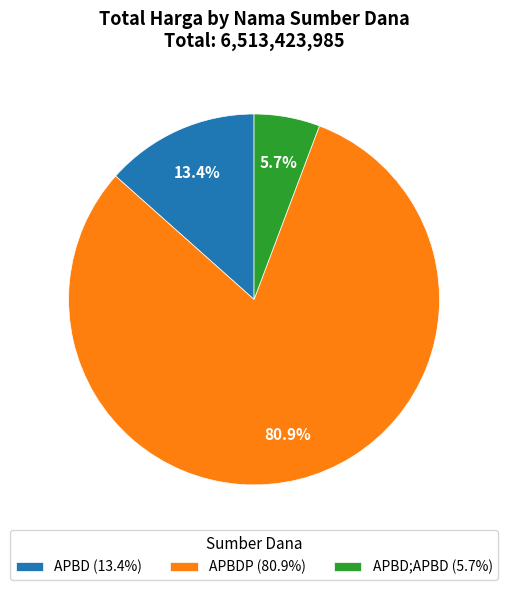

Rank the categories by value from lowest to highest.

APBD;APBD (5.7%), APBD (13.4%), APBDP (80.9%)